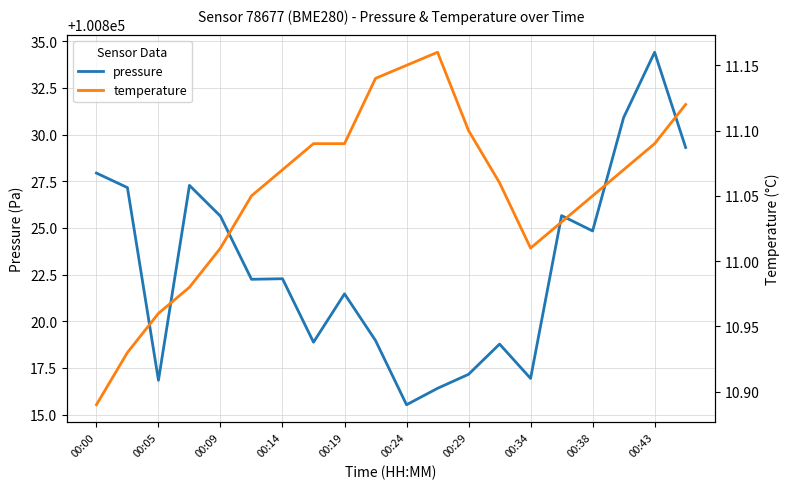

What is the highest value of the pressure series?

100834.4